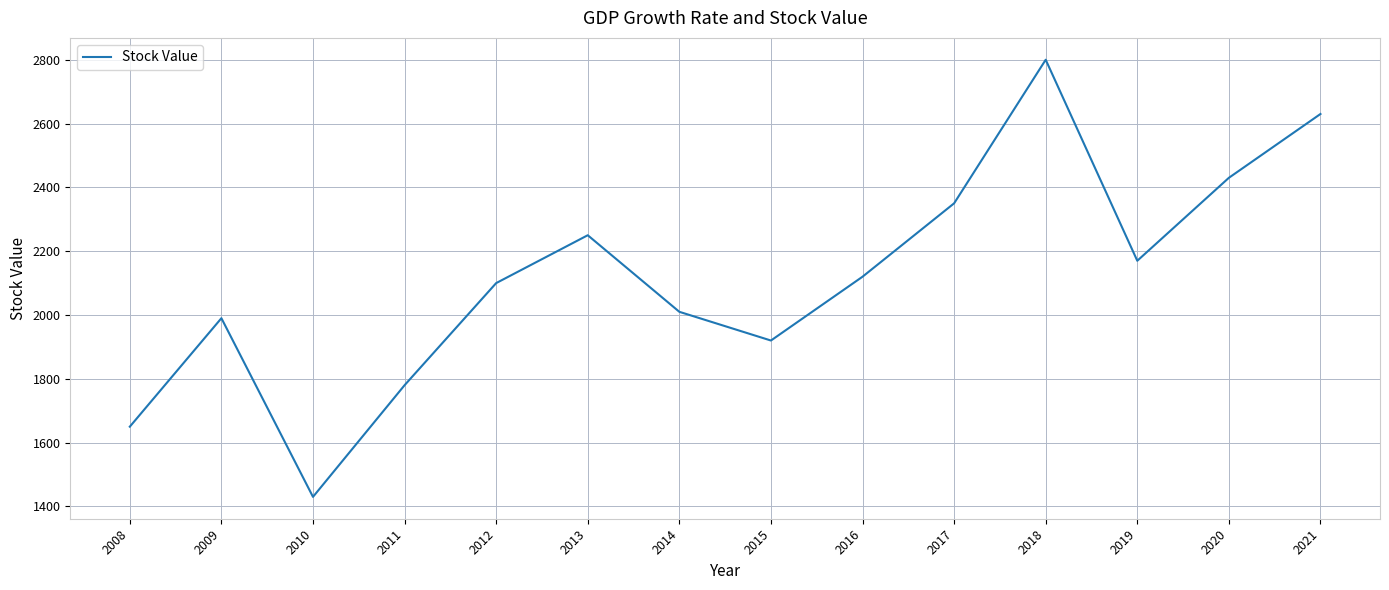

Is this an area chart (filled region under the line)?

No